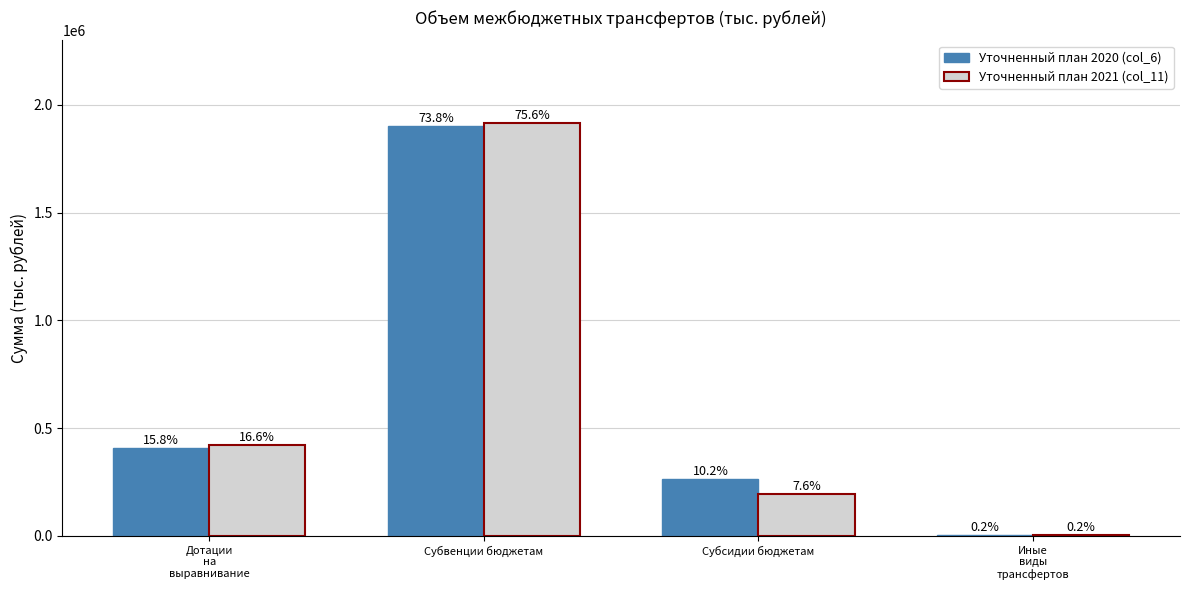

The value of Уточненный план 2020 (col_6) at Иные
виды
трансфертов is 4378.4. True or false?

True